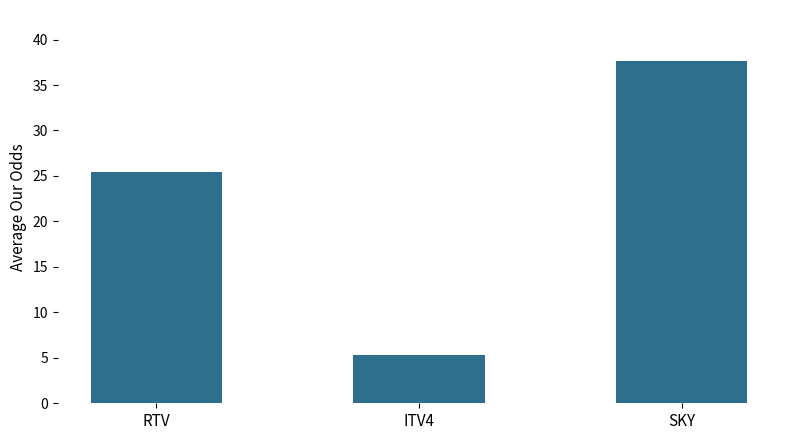

Reading right to left, extract all data points from this chart.

37.6	5.3	25.4